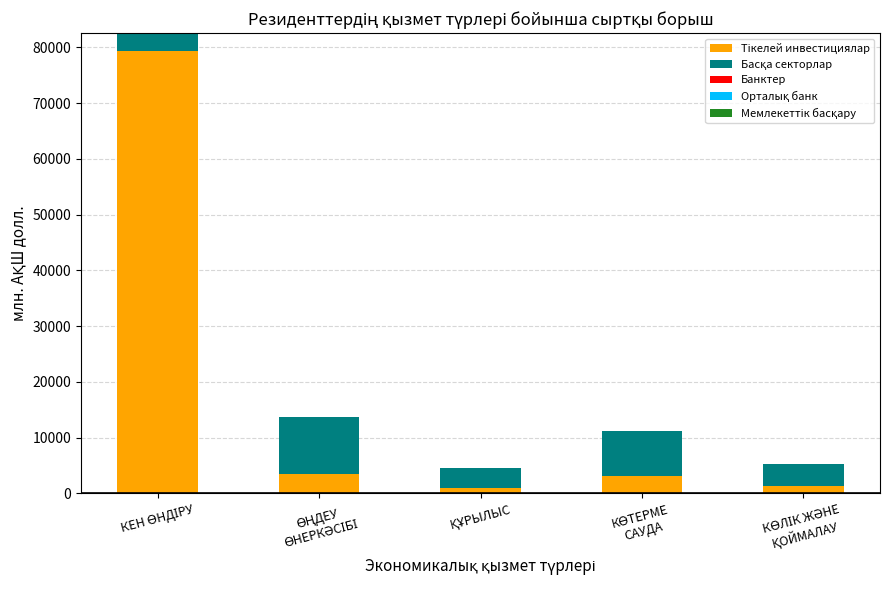

Are the bars horizontal?

No